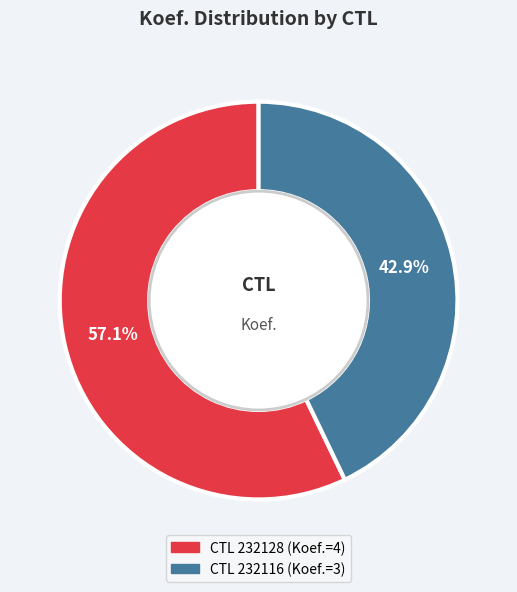

Is there any slice that represents more than half of the pie?

Yes